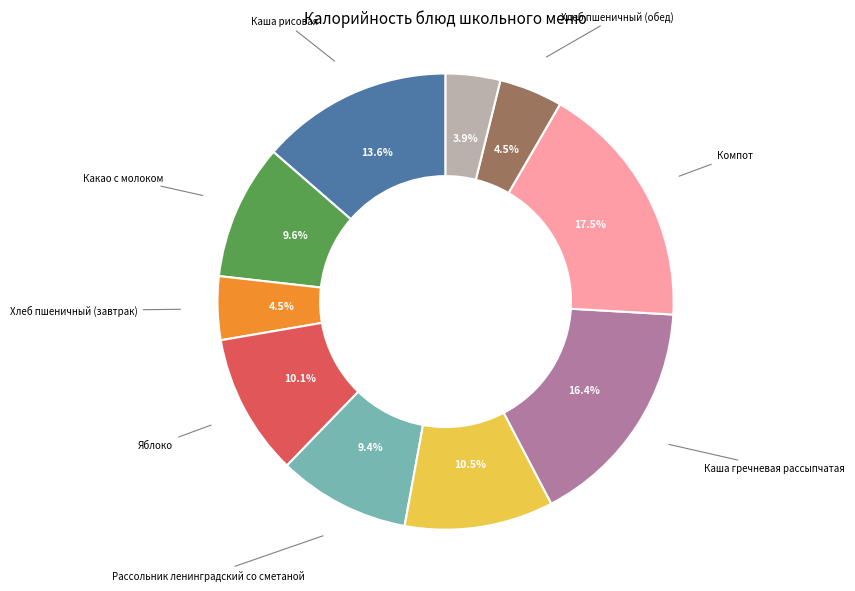

Is there a majority slice in this chart?

No